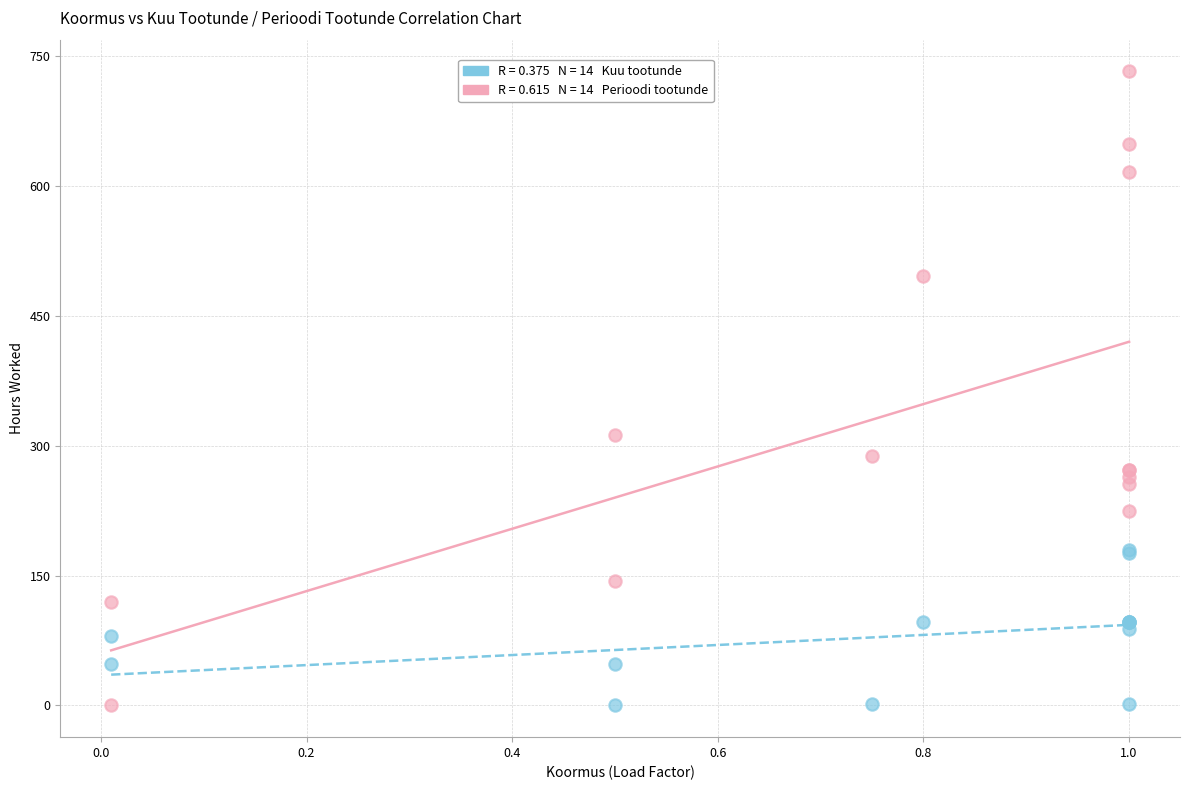

Across all series, what Y value is closest to 366?

312.0